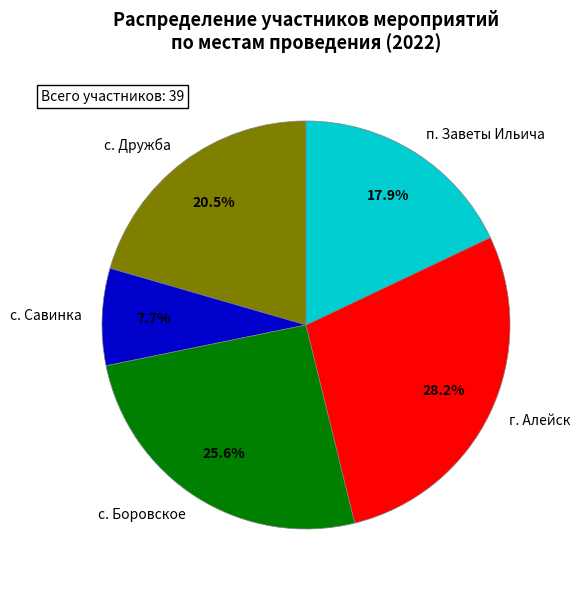

True or false: с. Дружба accounts for 31% of the total.

False